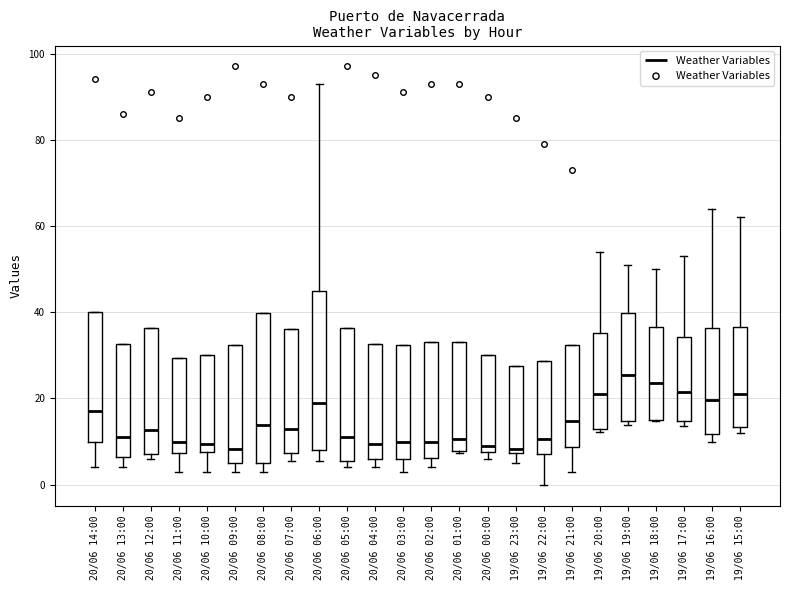

Reading left to right, transcribe this box plot: for each box, give where its median line is, the range the box spans, and where its two whiskers end, as read against the y-axis. The values are not printed on the chart, so give them approximately, as read against the axis.

20/06 14:00: median 18, box 10 to 40, whiskers 4 to 40
20/06 13:00: median 12, box 6 to 32, whiskers 4 to 32
20/06 12:00: median 12, box 8 to 36, whiskers 6 to 36
20/06 11:00: median 10, box 8 to 30, whiskers 4 to 30
20/06 10:00: median 10, box 8 to 30, whiskers 4 to 30
20/06 09:00: median 8, box 6 to 32, whiskers 4 to 32
20/06 08:00: median 14, box 4 to 40, whiskers 4 (just below the box's lower edge) to 40
20/06 07:00: median 14, box 8 to 36, whiskers 6 to 36
20/06 06:00: median 20, box 8 to 46, whiskers 6 to 94
20/06 05:00: median 12, box 6 to 36, whiskers 4 to 36
20/06 04:00: median 10, box 6 to 32, whiskers 4 to 32
20/06 03:00: median 10, box 6 to 32, whiskers 4 to 32
20/06 02:00: median 10, box 6 to 34, whiskers 4 to 34
20/06 01:00: median 10, box 8 to 34, whiskers 8 to 34
20/06 00:00: median 10, box 8 to 30, whiskers 6 to 30
19/06 23:00: median 8 (just above the box's lower edge), box 8 to 28, whiskers 6 to 28
19/06 22:00: median 10, box 8 to 28, whiskers 0 to 28
19/06 21:00: median 14, box 8 to 32, whiskers 4 to 32
19/06 20:00: median 22, box 12 to 36, whiskers 12 to 54
19/06 19:00: median 26, box 14 to 40, whiskers 14 (just below the box's lower edge) to 52
19/06 18:00: median 24, box 14 to 36, whiskers 14 to 50
19/06 17:00: median 22, box 14 to 34, whiskers 14 (just below the box's lower edge) to 54
19/06 16:00: median 20, box 12 to 36, whiskers 10 to 64
19/06 15:00: median 22, box 14 to 36, whiskers 12 to 62